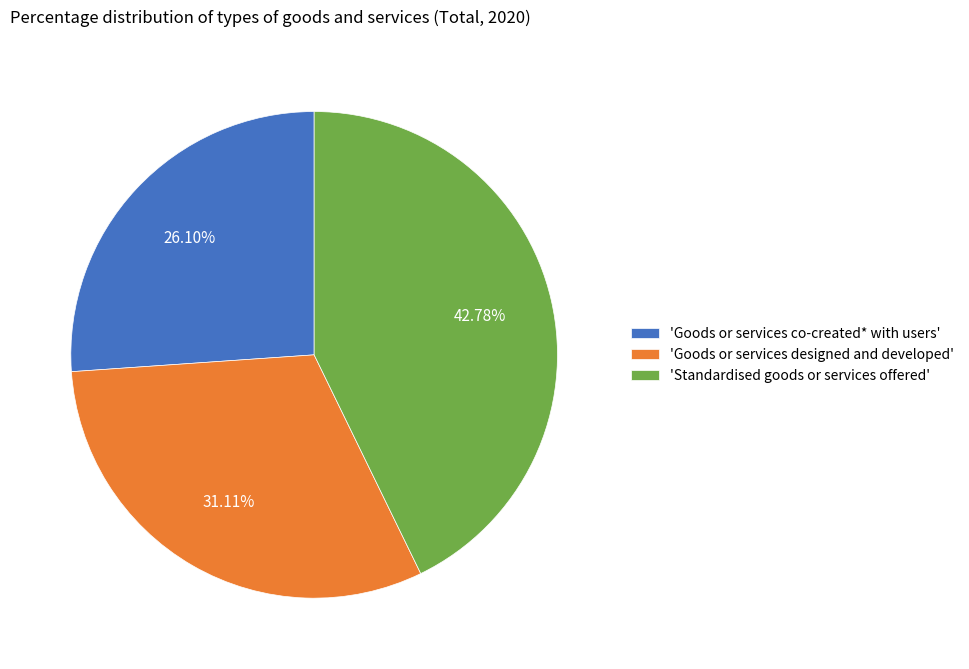

Which category has the biggest portion of the pie?

'Standardised goods or services offered'